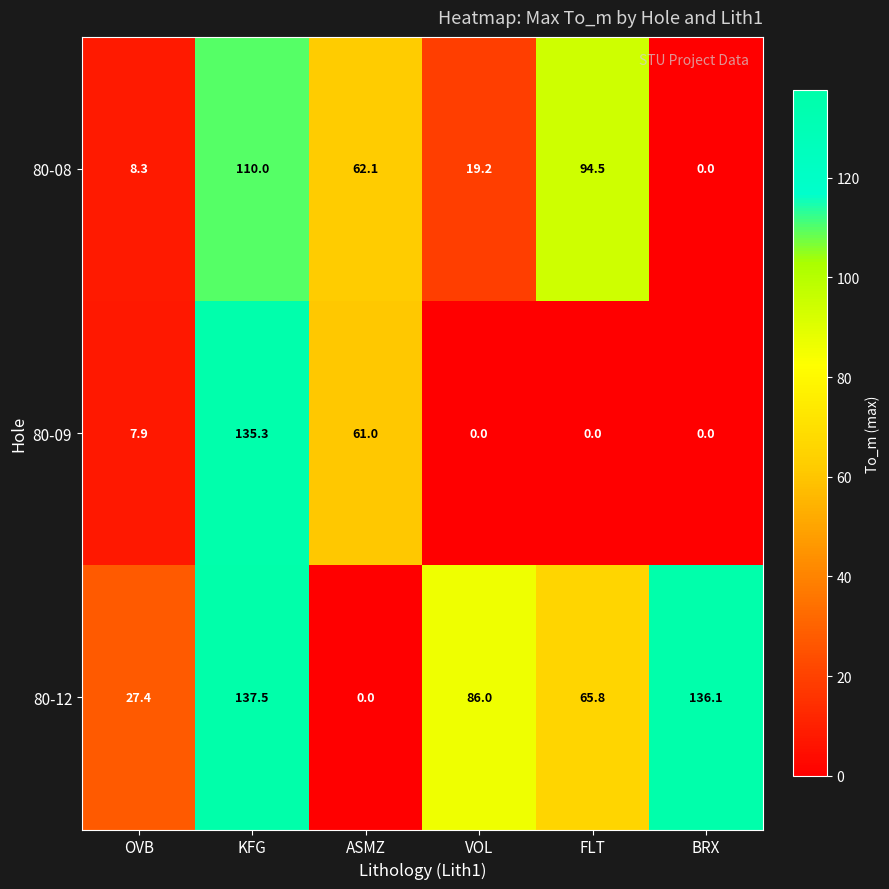

What is the sum of all 80-12 values?

452.8